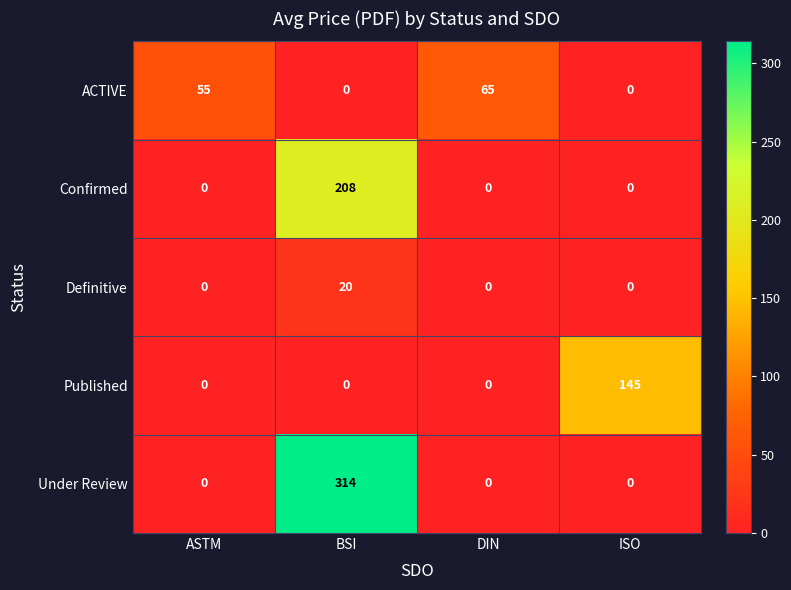

Which category has the highest value across all series?

BSI